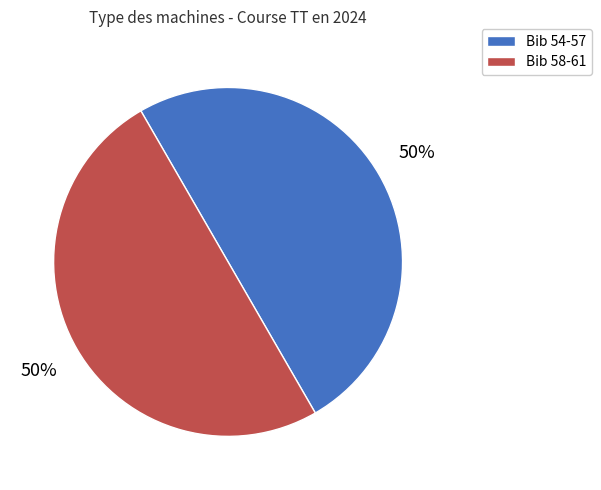

What percentage is the Bib 58-61 slice, to the nearest percent?

50%